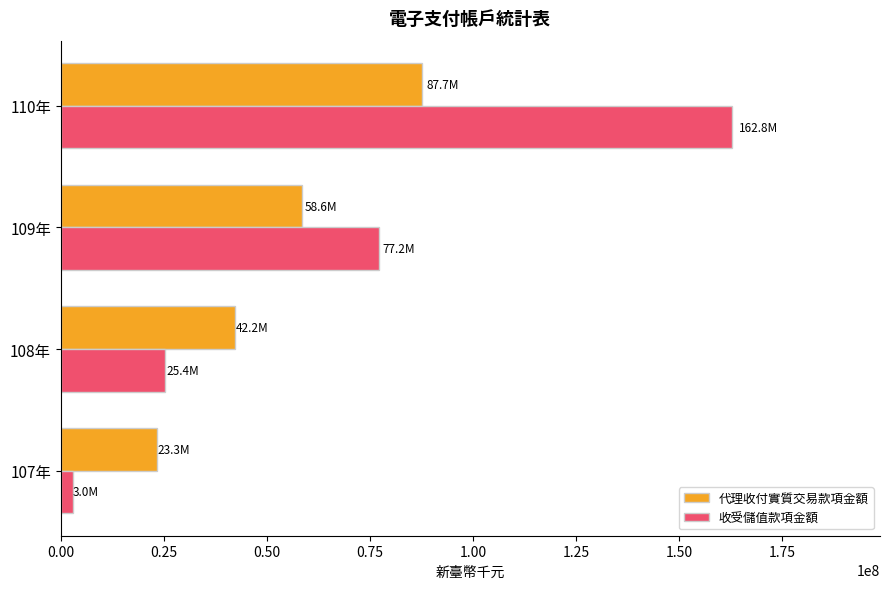

How many categories are shown in the chart?

4